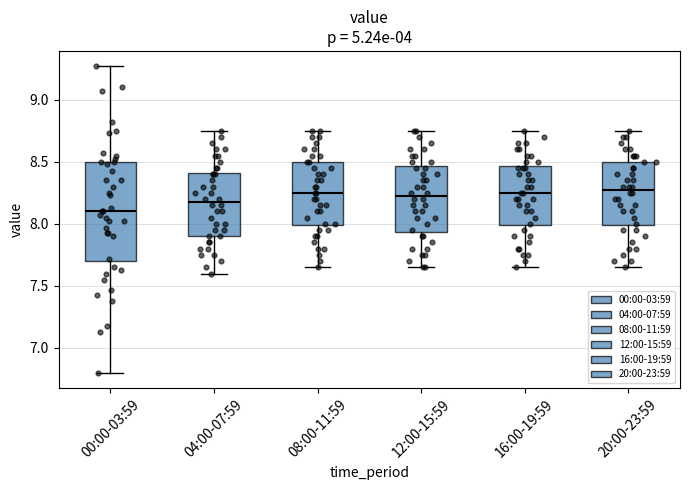

Where is the lower edge of the box for 08:00-11:59 on the y-axis? The values are not printed on the chart, so give them approximately, as read against the axis.

8.00